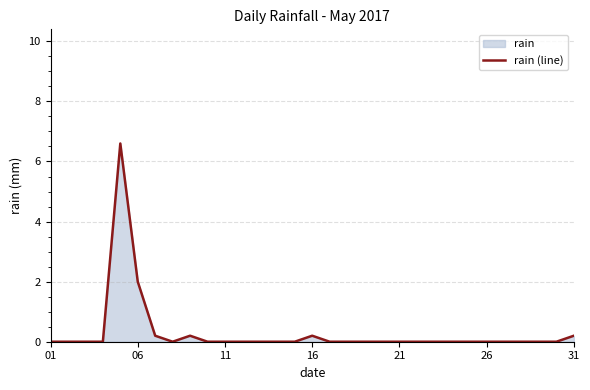

Between 31 and 21, which is larger?

31